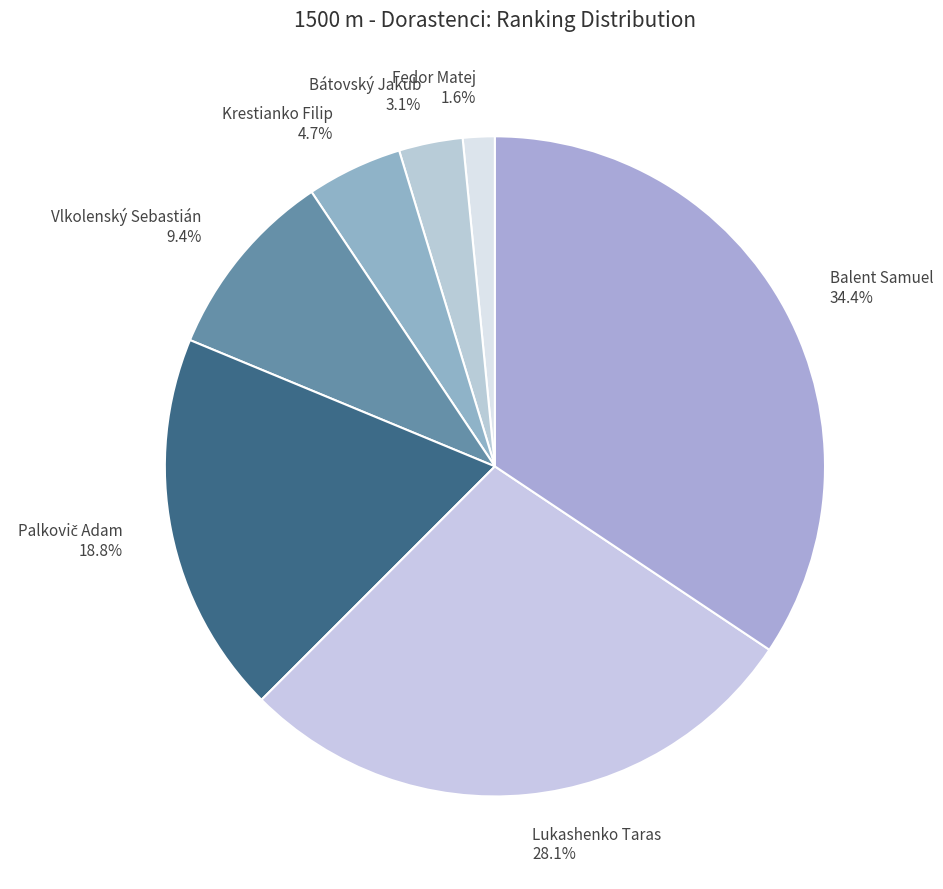

Is Balent Samuel 34.4% the majority of the pie?

No